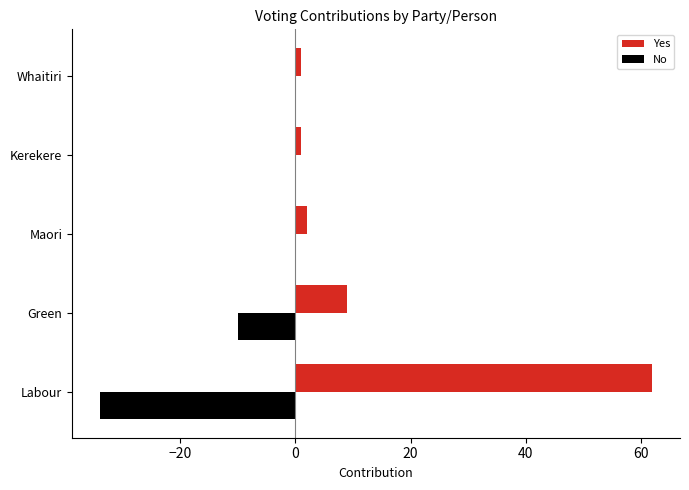

Is it true that No equals -20 at Maori?

False